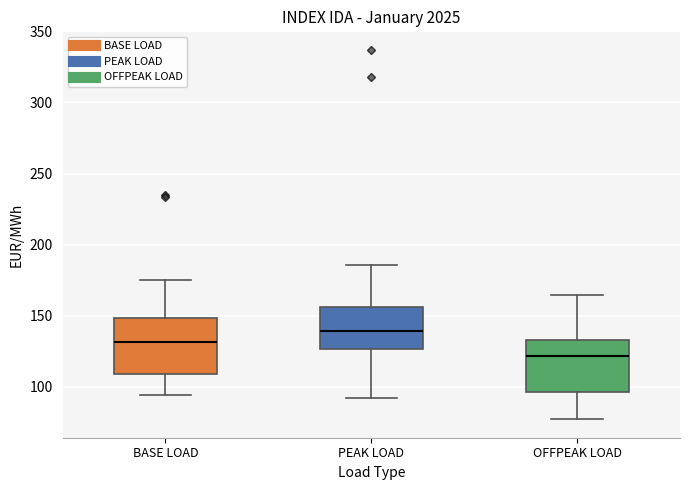

Where does the upper whisker of the box for OFFPEAK LOAD end on the y-axis? The values are not printed on the chart, so give them approximately, as read against the axis.

165